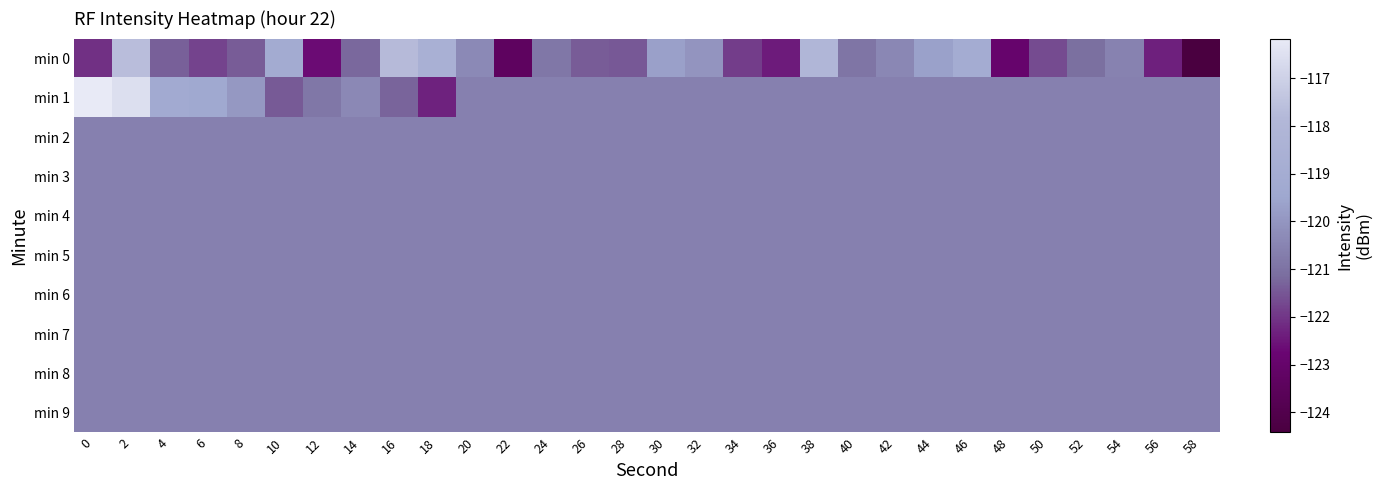

Count the number of categories in the chart.

30